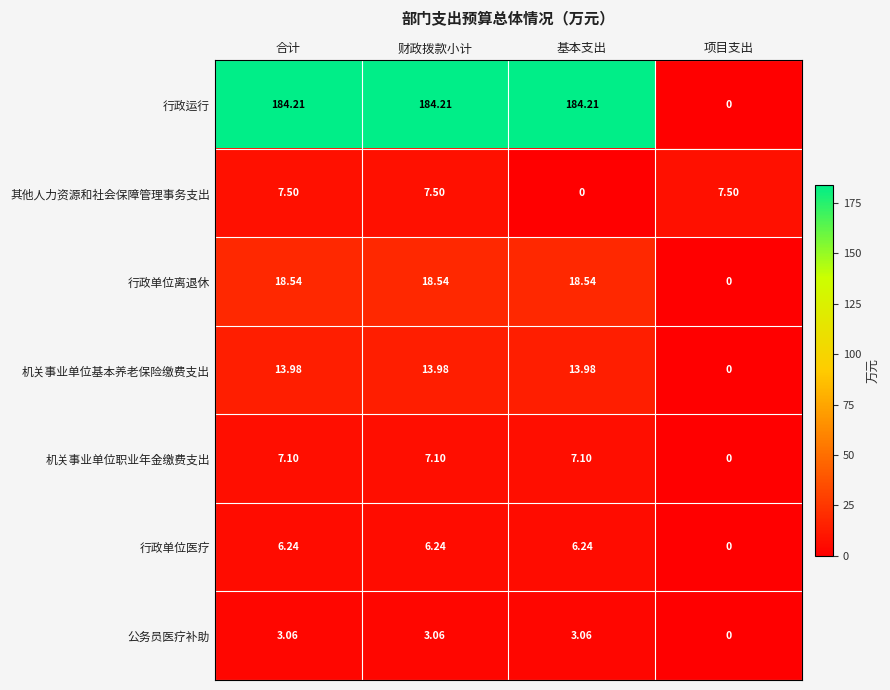

Where is 行政单位离退休 nearest to the value 9?

项目支出